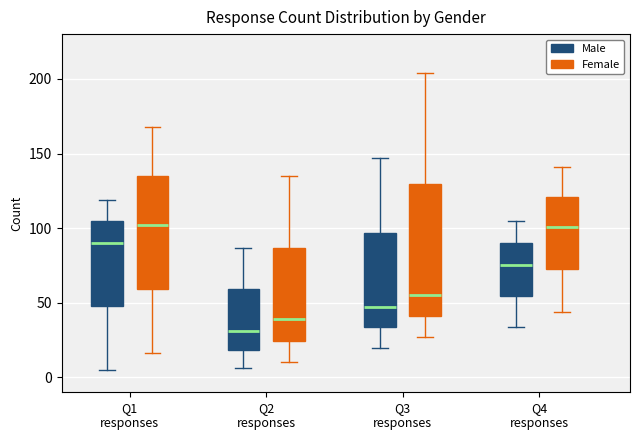

Reading left to right, read every box against the y-axis: the position of its median line, the range the box covers, and the ends of its whiskers. The values are not printed on the chart, so give them approximately, as read against the axis.

Q1 responses (Male): median 90, box 50 to 105, whiskers 5 to 120
Q1 responses (Female): median 100, box 60 to 135, whiskers 15 to 170
Q2 responses (Male): median 30, box 20 to 60, whiskers 5 to 85
Q2 responses (Female): median 40, box 25 to 85, whiskers 10 to 135
Q3 responses (Male): median 45, box 35 to 95, whiskers 20 to 145
Q3 responses (Female): median 55, box 40 to 130, whiskers 25 to 205
Q4 responses (Male): median 75, box 55 to 90, whiskers 35 to 105
Q4 responses (Female): median 100, box 75 to 120, whiskers 45 to 140